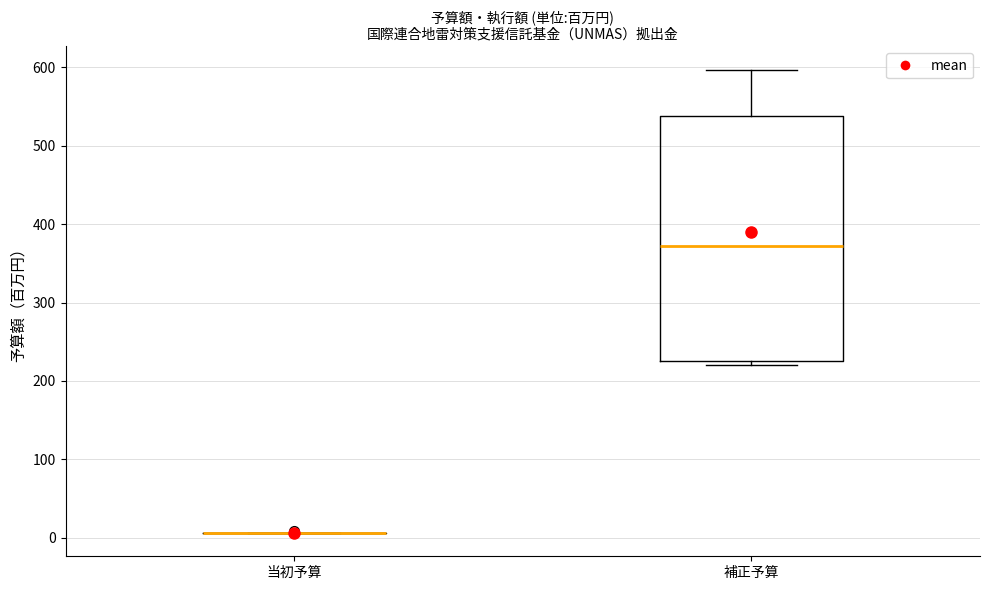

Reading left to right, read every box against the y-axis: the position of its median line, the range the box covers, and the ends of its whiskers. The values are not printed on the chart, so give them approximately, as read against the axis.

当初予算: box collapsed to a line at 10, whiskers 10 to 10
補正予算: median 370, box 230 to 540, whiskers 220 to 600